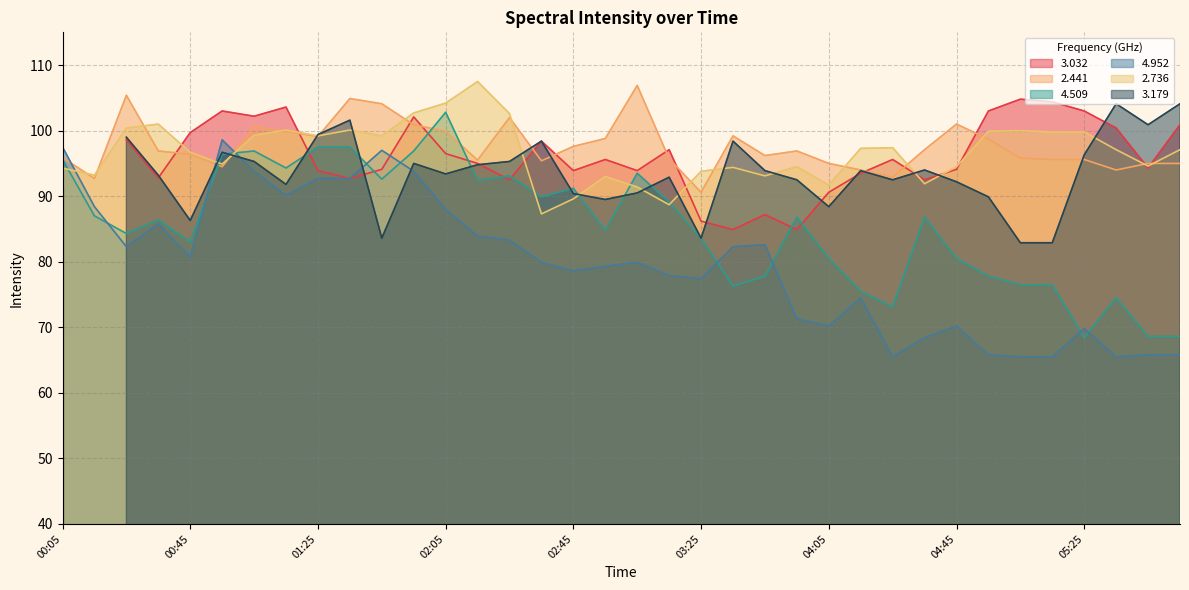

At which label does 4.952 reach its minimum?

04:25